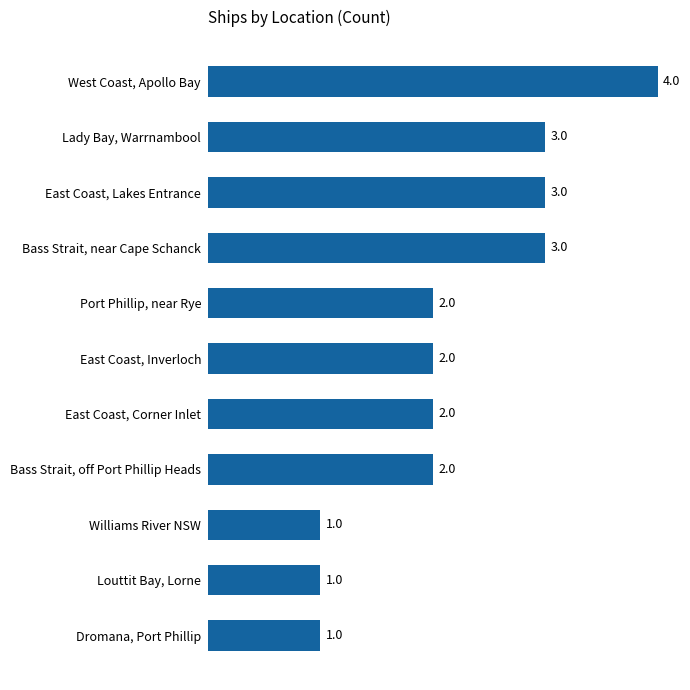

Is it true that the value at Bass Strait, near Cape Schanck is 4?

False